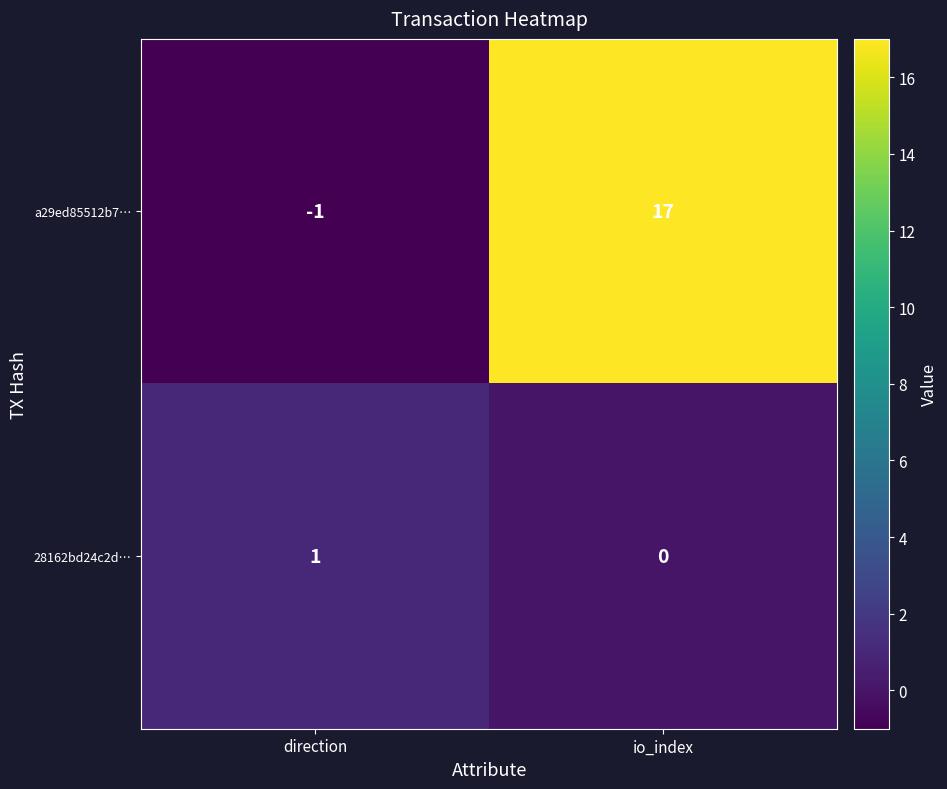

Which series has the widest spread of values?

a29ed85512b7…